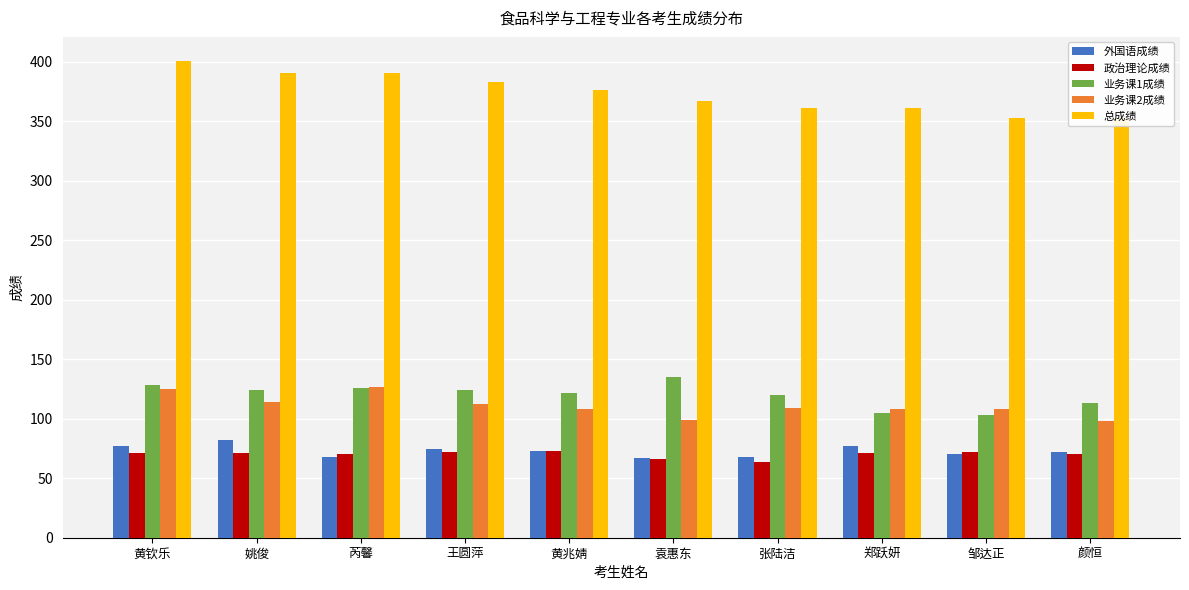

Which label corresponds to the largest value in the chart?

黄钦乐